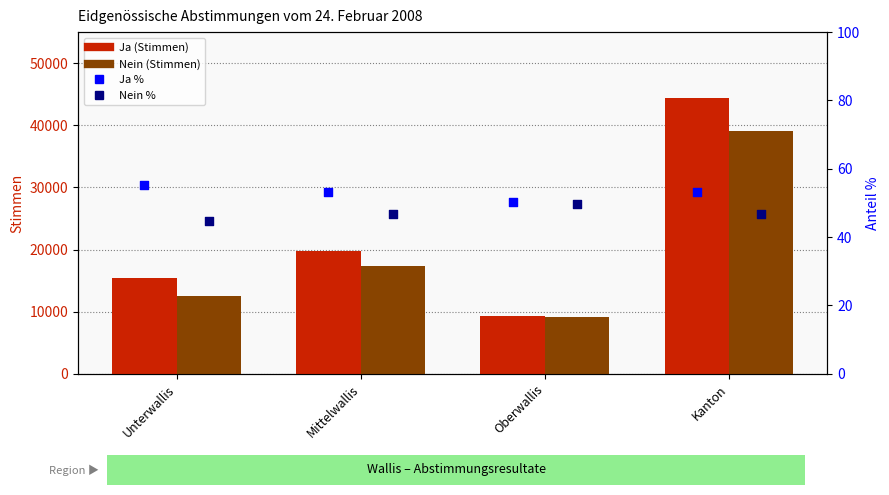

At how many categories does at least one series exceed 2354?

4